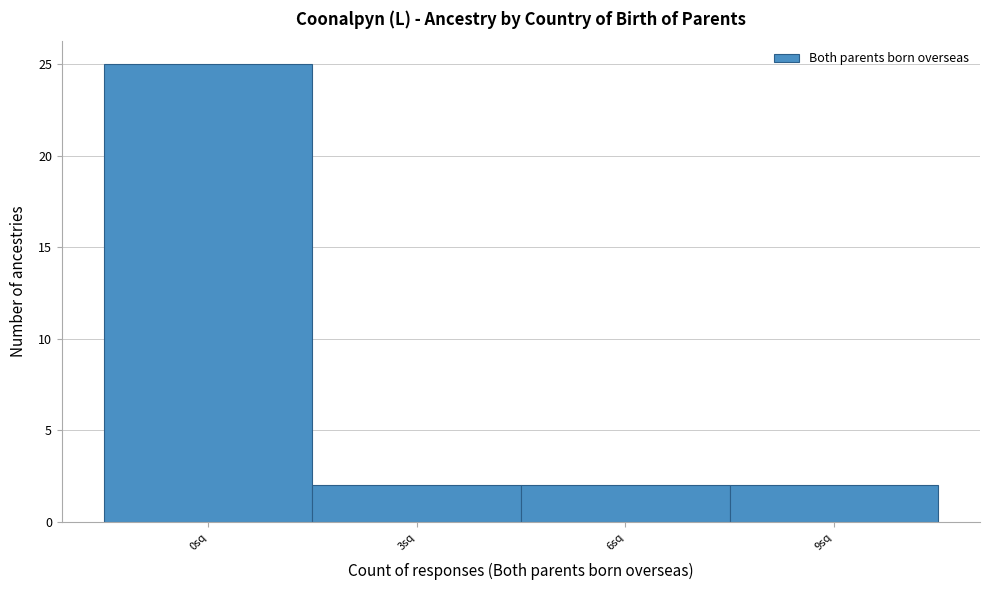

Reading right to left, extract all data points from this chart.

9sq=2	6sq=2	3sq=2	0sq=25